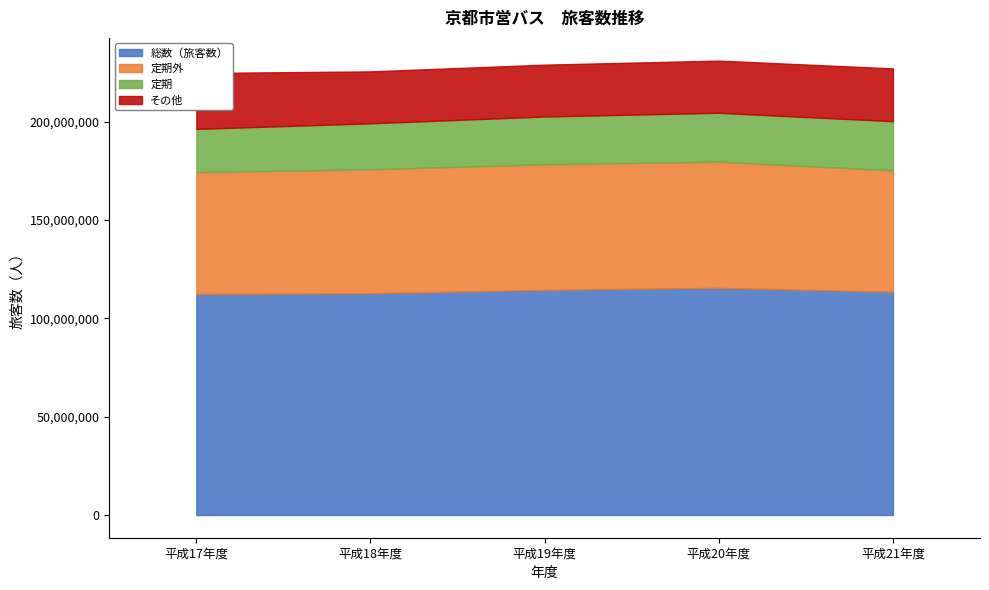

Reading right to left, list all the values displayed in this chart.

総数（旅客数）: 113507351	115488770	114462434	112751164	112330845
定期外: 61687829	64118051	63862765	62966986	61984408
定期: 24997149	24850714	24246709	23394924	21950391
その他: 26822373	26520005	26352960	26389254	28396046